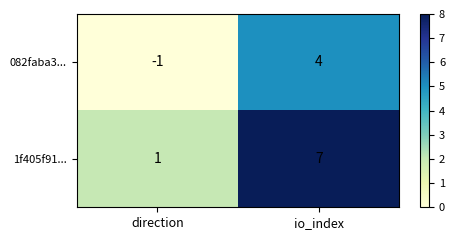

How many categories are shown in the chart?

2